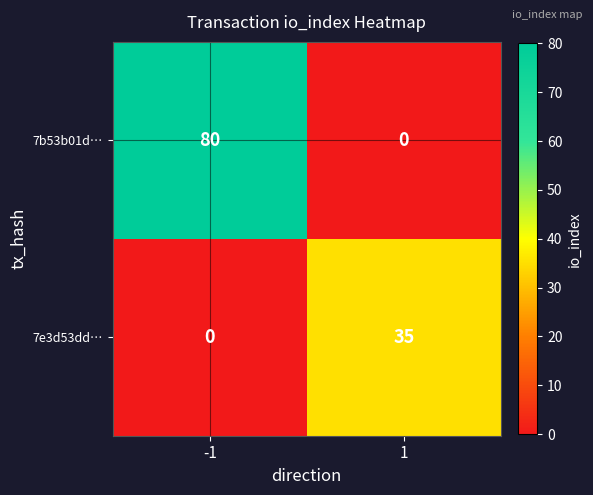

Which series has the widest spread of values?

7b53b01d…